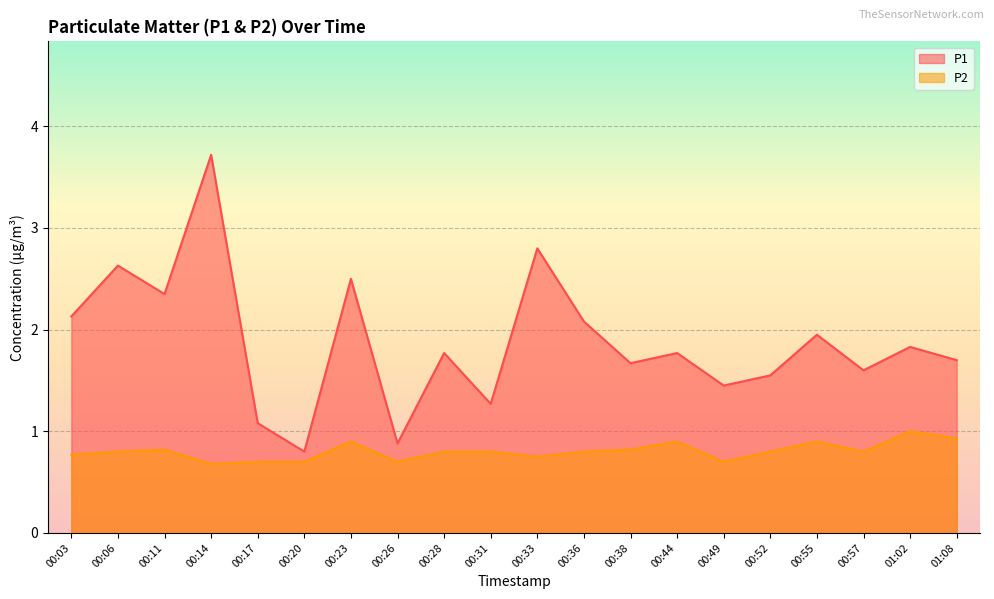

What is the maximum value shown in the chart?

3.7